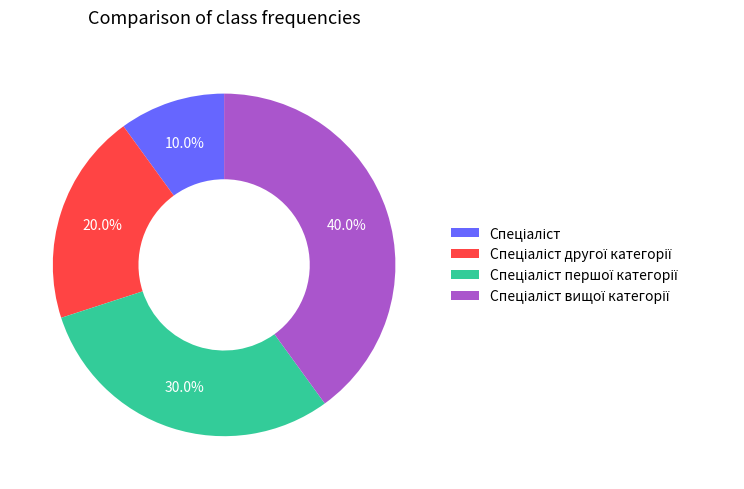

To the nearest percent, what is the average slice percentage?

25%